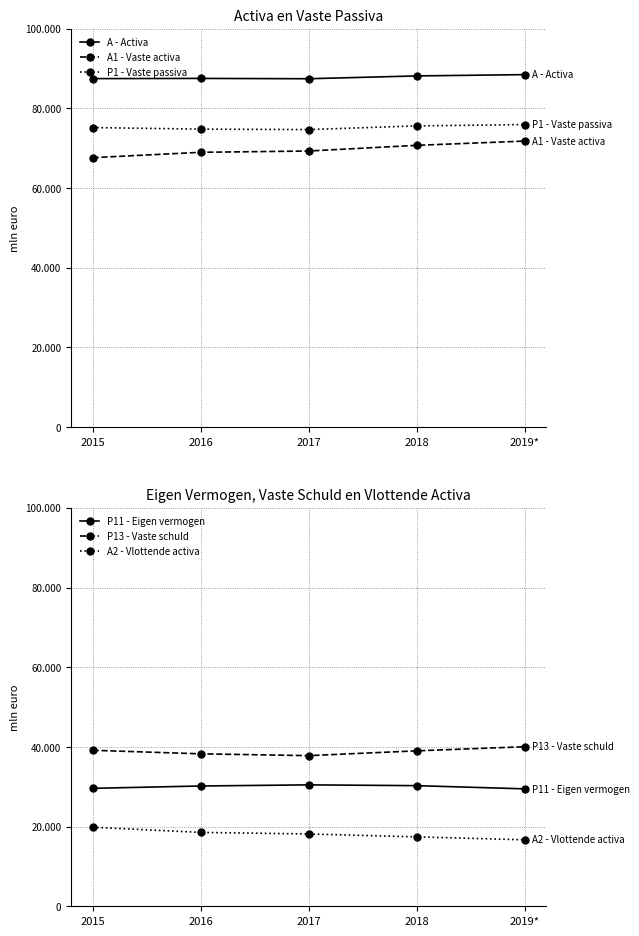

Rank the series by their maximum value, from lowest to highest.

A2 - Vlottende activa, P11 - Eigen vermogen, P13 - Vaste schuld, A1 - Vaste activa, P1 - Vaste passiva, A - Activa